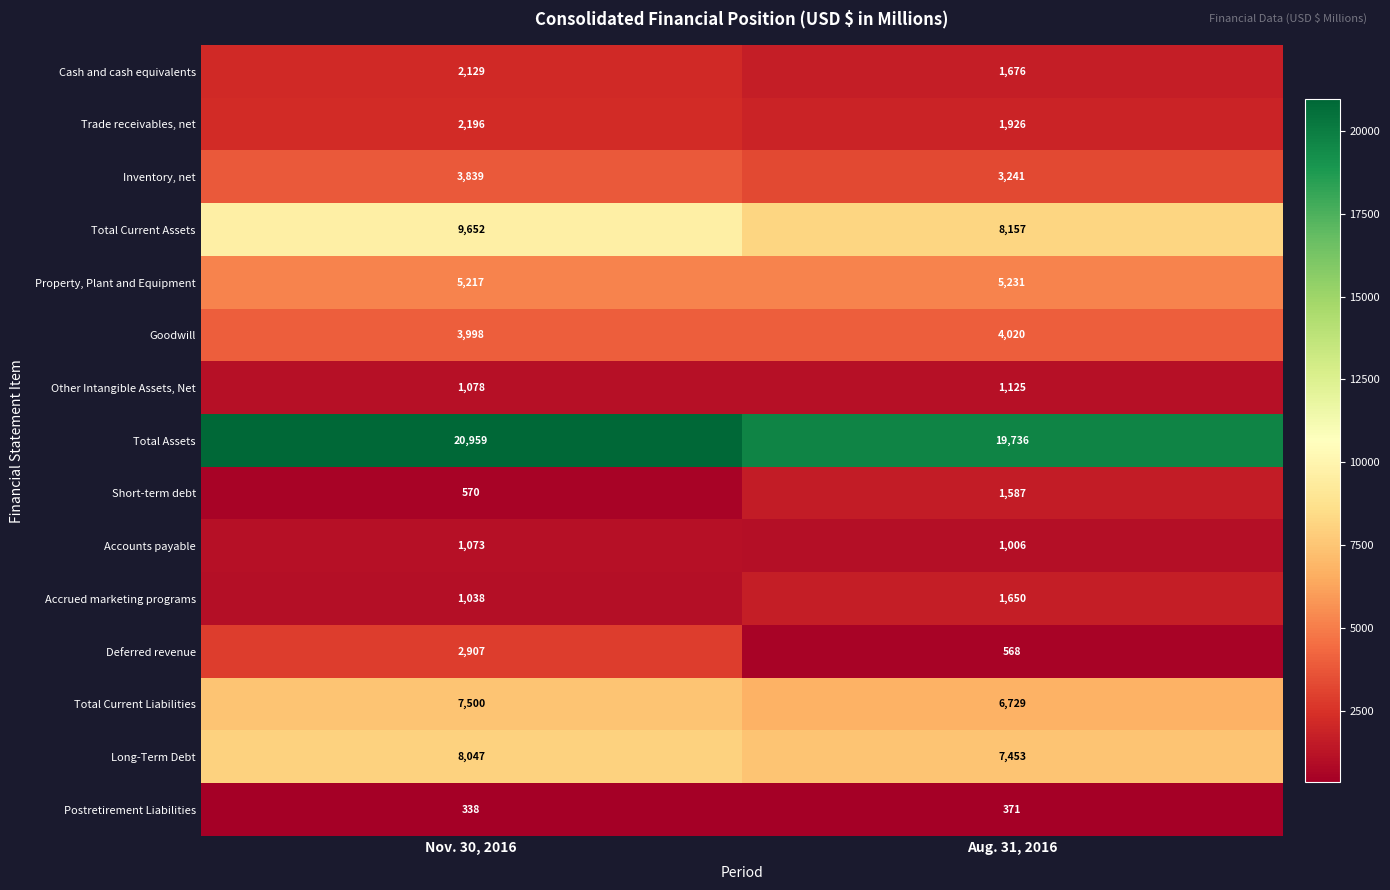

Which category has the lowest value across all series?

Nov. 30, 2016